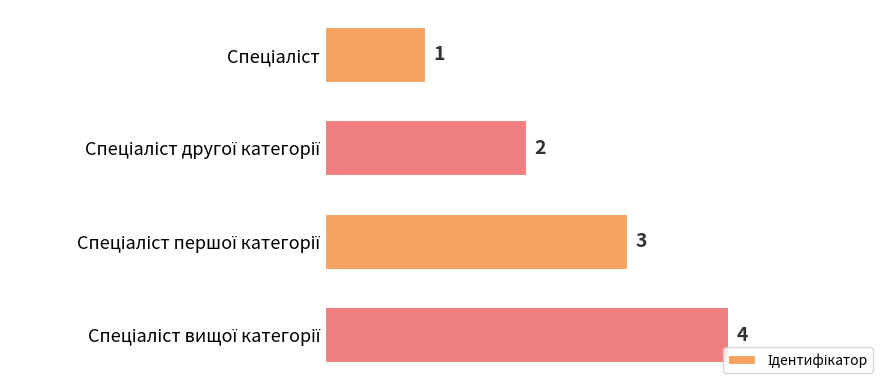

What is the value of the 3rd bar from the top?

3